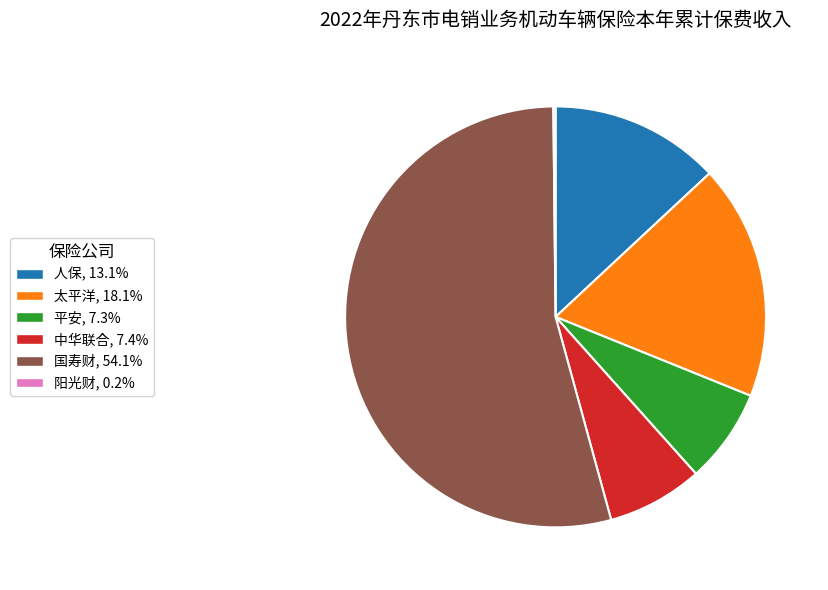

Is there any slice that represents more than half of the pie?

Yes